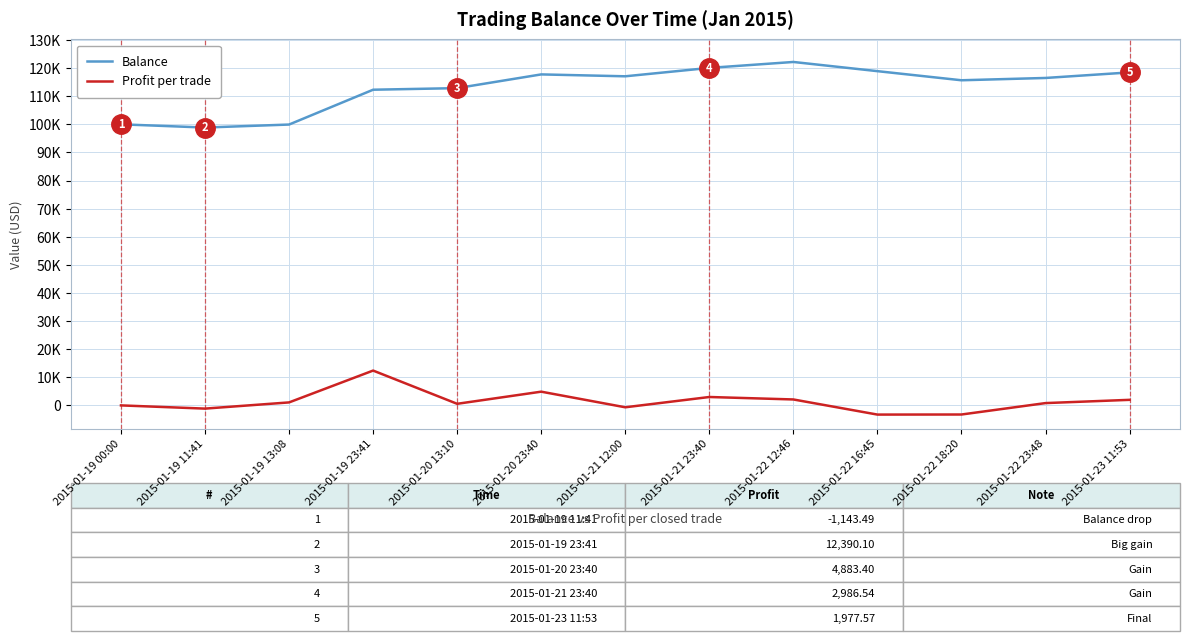

What are all the series names shown in the legend?

Balance, Profit per trade